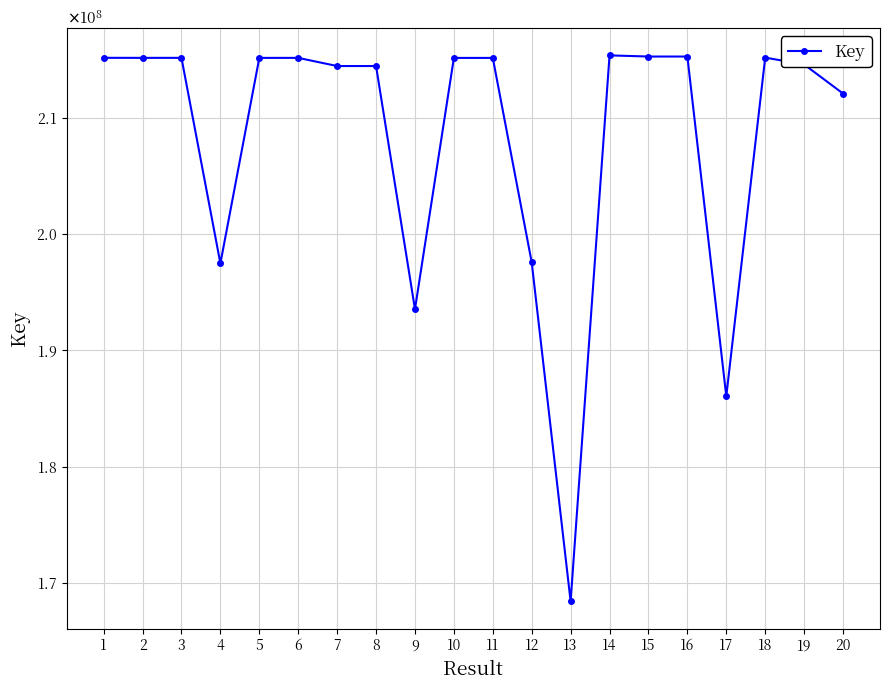

What is the change in value from 2 to 13?

-46784912